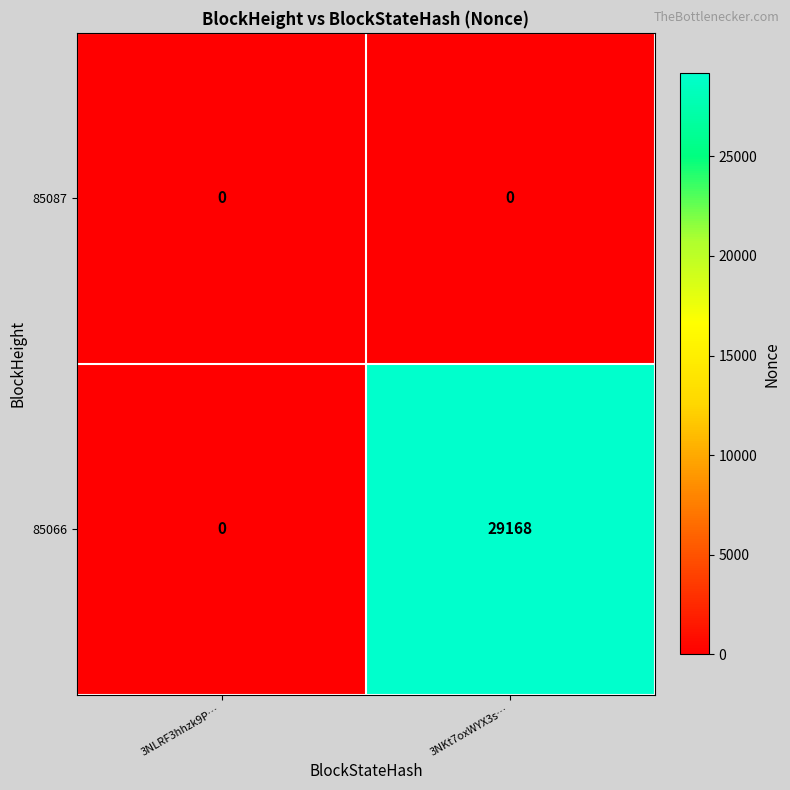

Which label corresponds to the largest value in the chart?

3NKt7oxWYX3s…